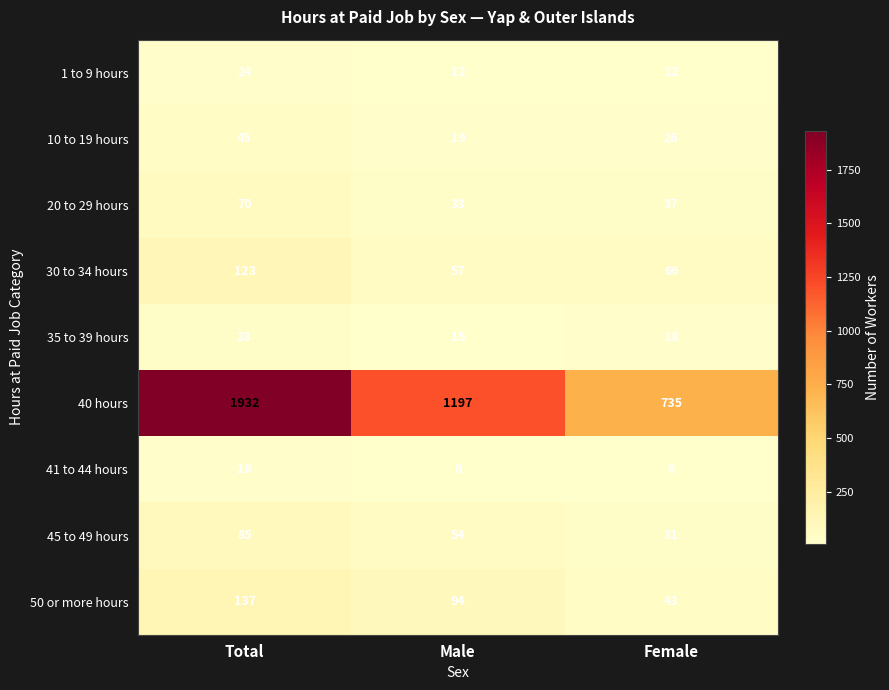

Which series has the widest spread of values?

40 hours